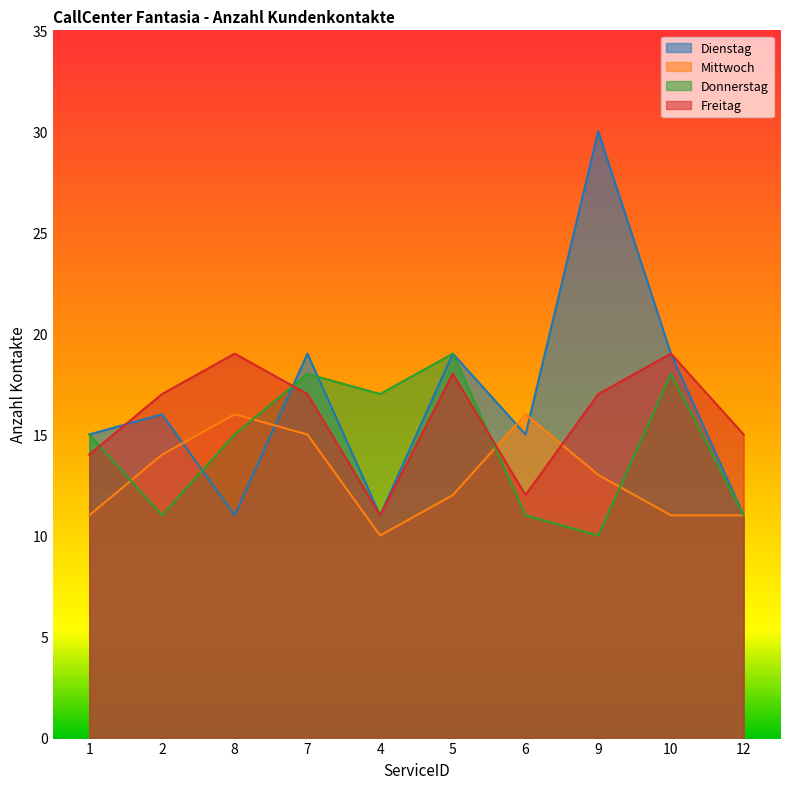

Which series changed the most between 6 and 10?

Donnerstag